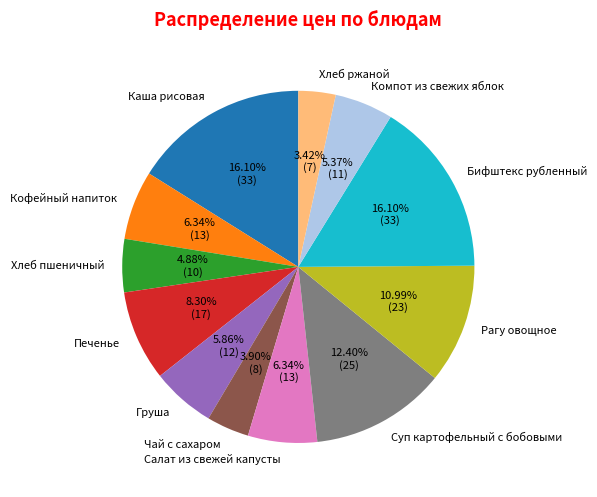

How many slices are in this pie chart?

12